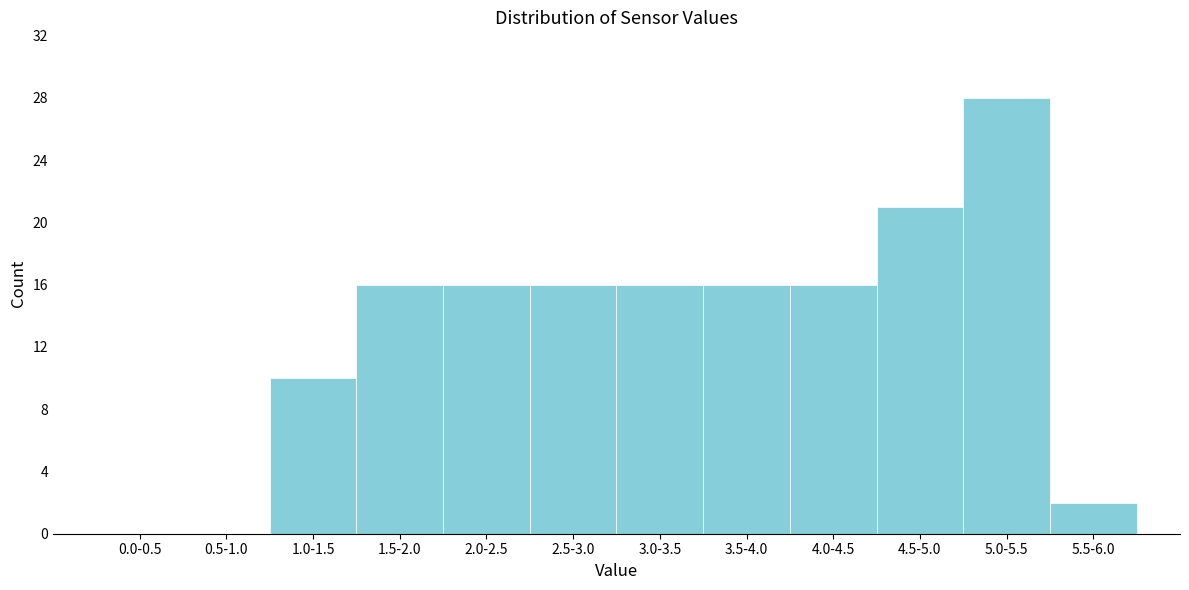

Reading left to right, list all the values displayed in this chart.

0.0-0.5=0	0.5-1.0=0	1.0-1.5=10	1.5-2.0=16	2.0-2.5=16	2.5-3.0=16	3.0-3.5=16	3.5-4.0=16	4.0-4.5=16	4.5-5.0=21	5.0-5.5=28	5.5-6.0=2